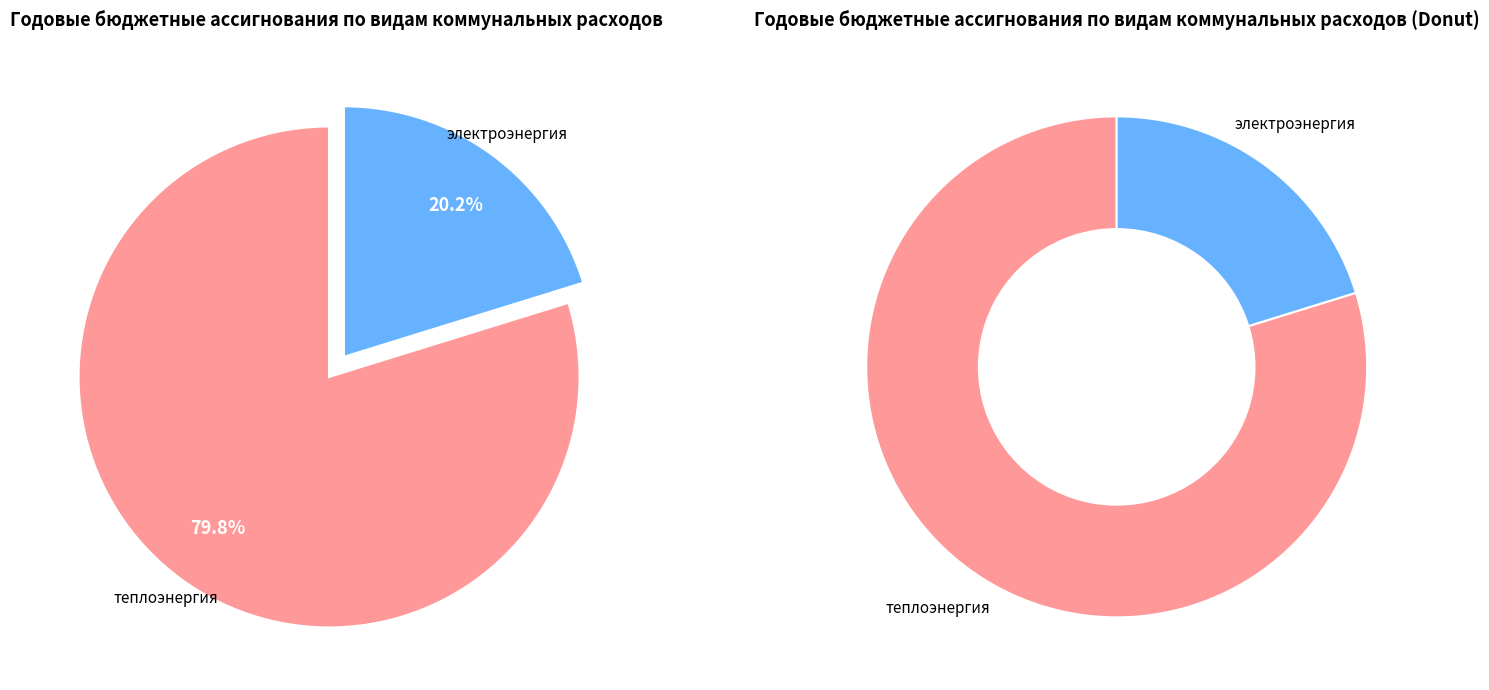

Which slice is the largest?

теплоэнергия